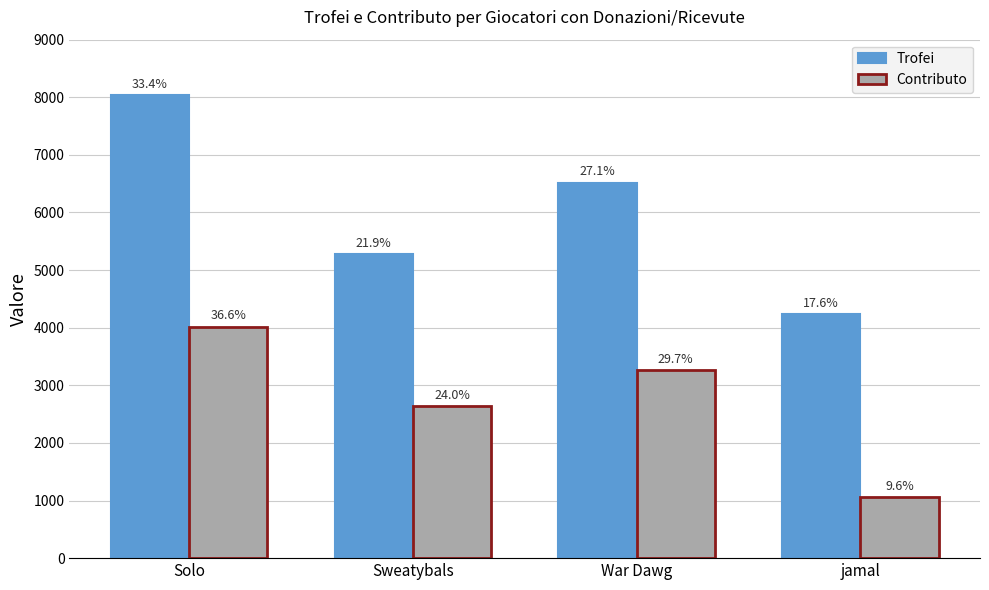

What is the value of the Trofei bar at the 1st from the left?

8034